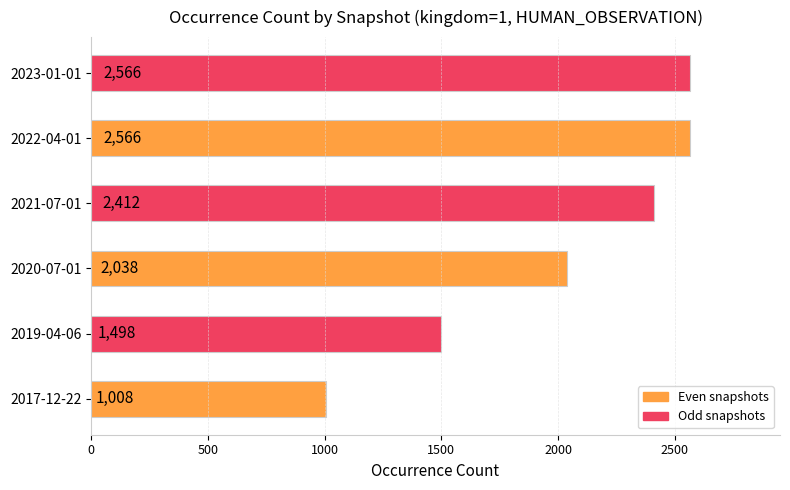

What is the greatest value displayed?

2566